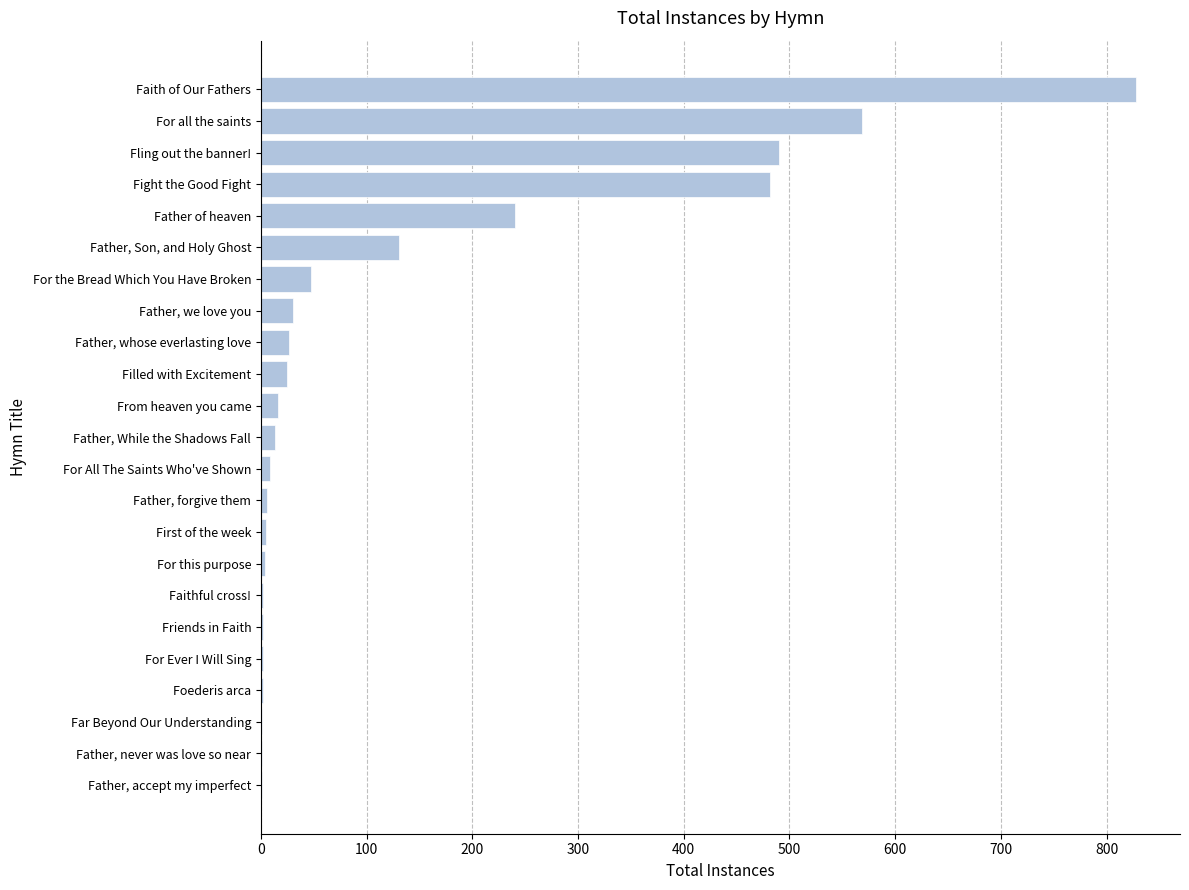

Which has a higher value, Far Beyond Our Understanding or Father, whose everlasting love?

Father, whose everlasting love